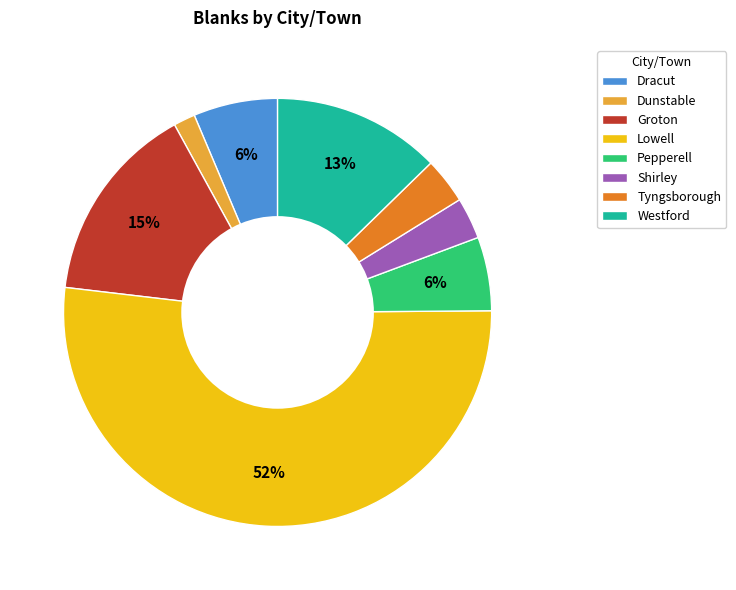

Does Groton represent more than half of the total?

No